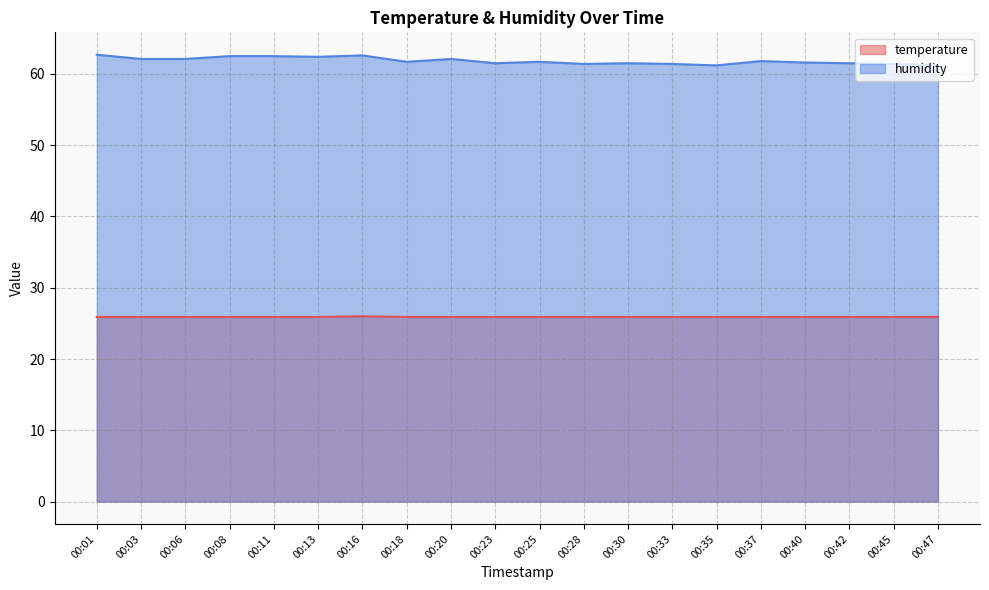

True or false: temperature and humidity intersect in this chart.

False